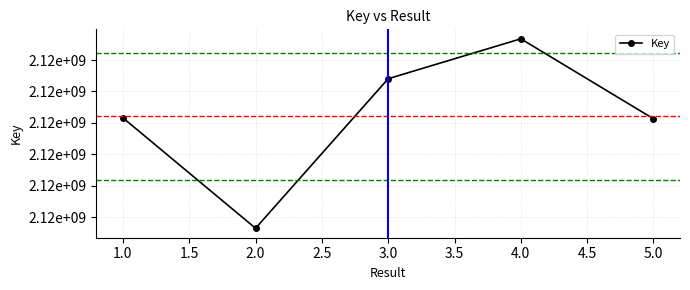

Is this an area chart (filled region under the line)?

No